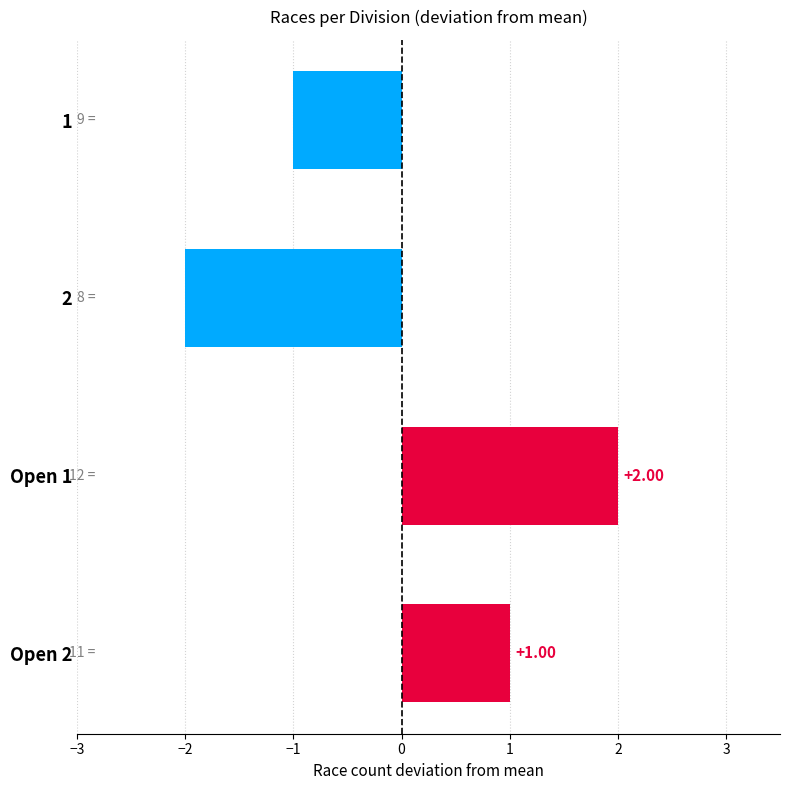

List the labels in order of value, largest first.

Open 1, Open 2, 1, 2